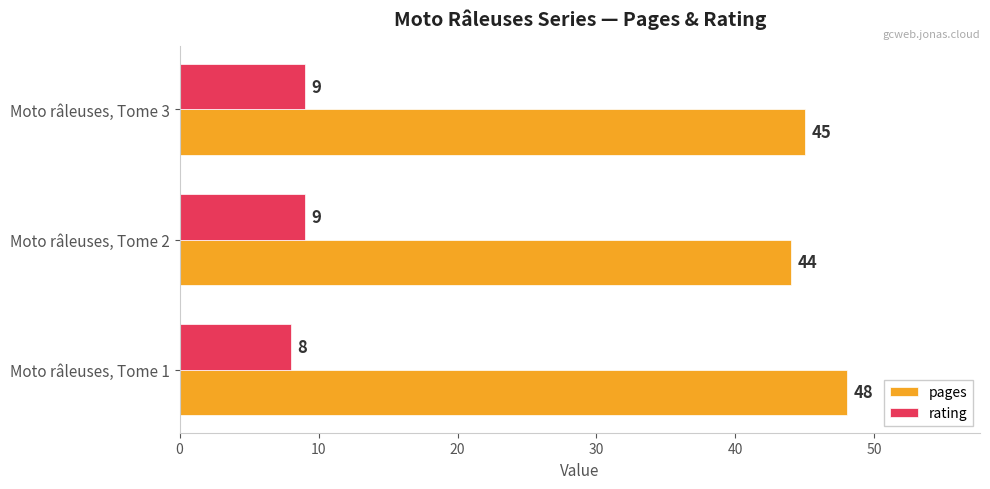

What is the spread (max minus min) of values at Moto râleuses, Tome 1?

40